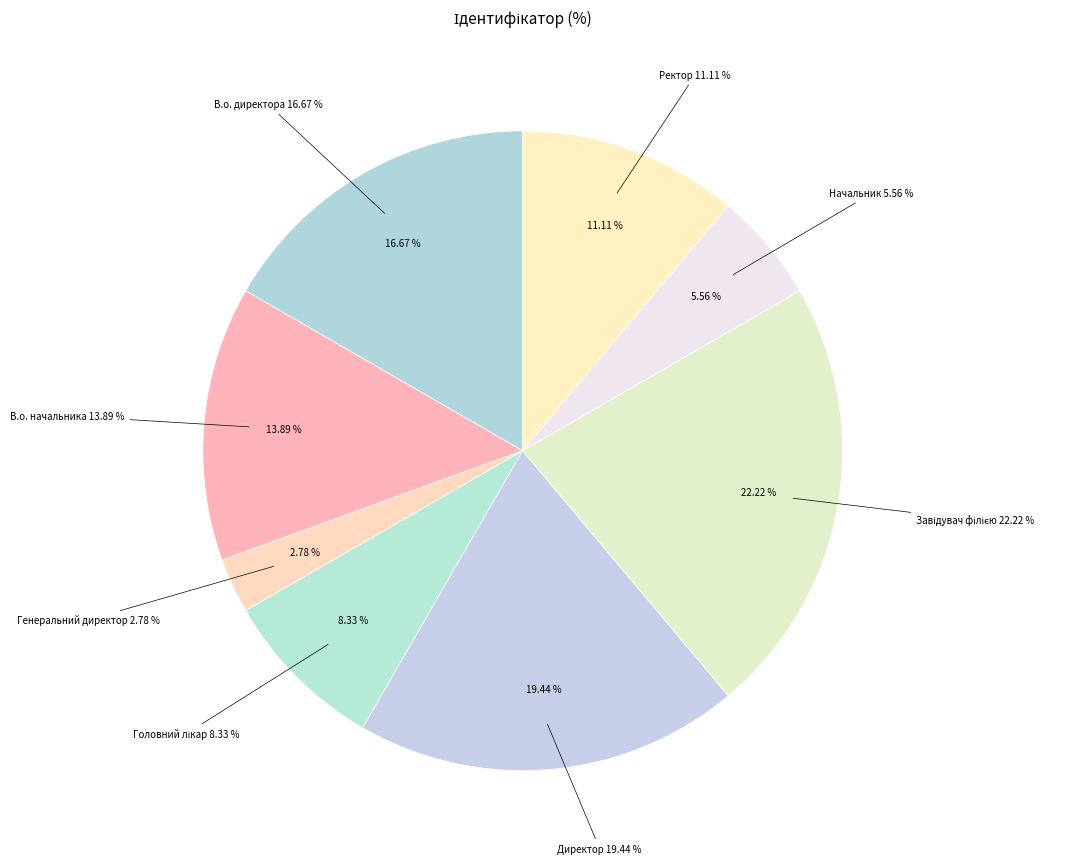

To the nearest percent, what percentage of the pie is В.о. начальника?

14%